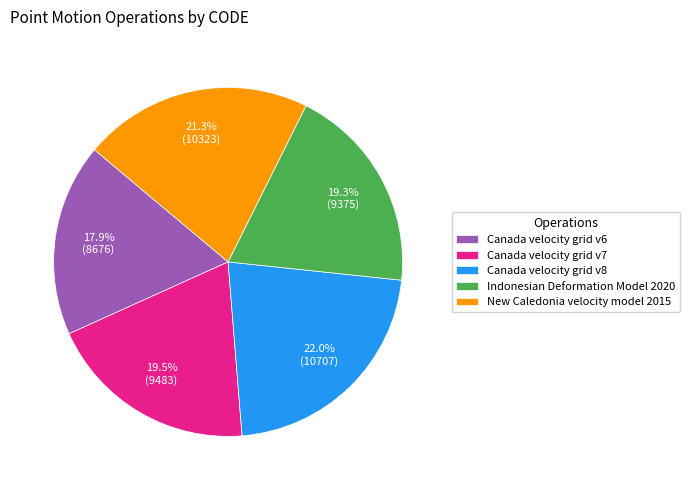

Combined, do Canada velocity grid v6 and Canada velocity grid v8 account for over 50%?

No